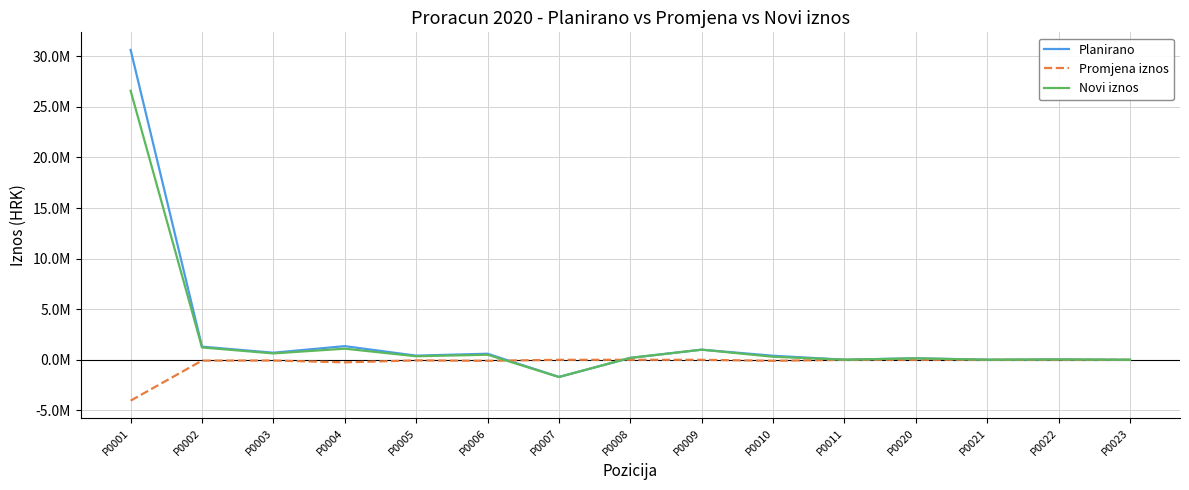

Does the chart display data point markers on the line(s)?

No